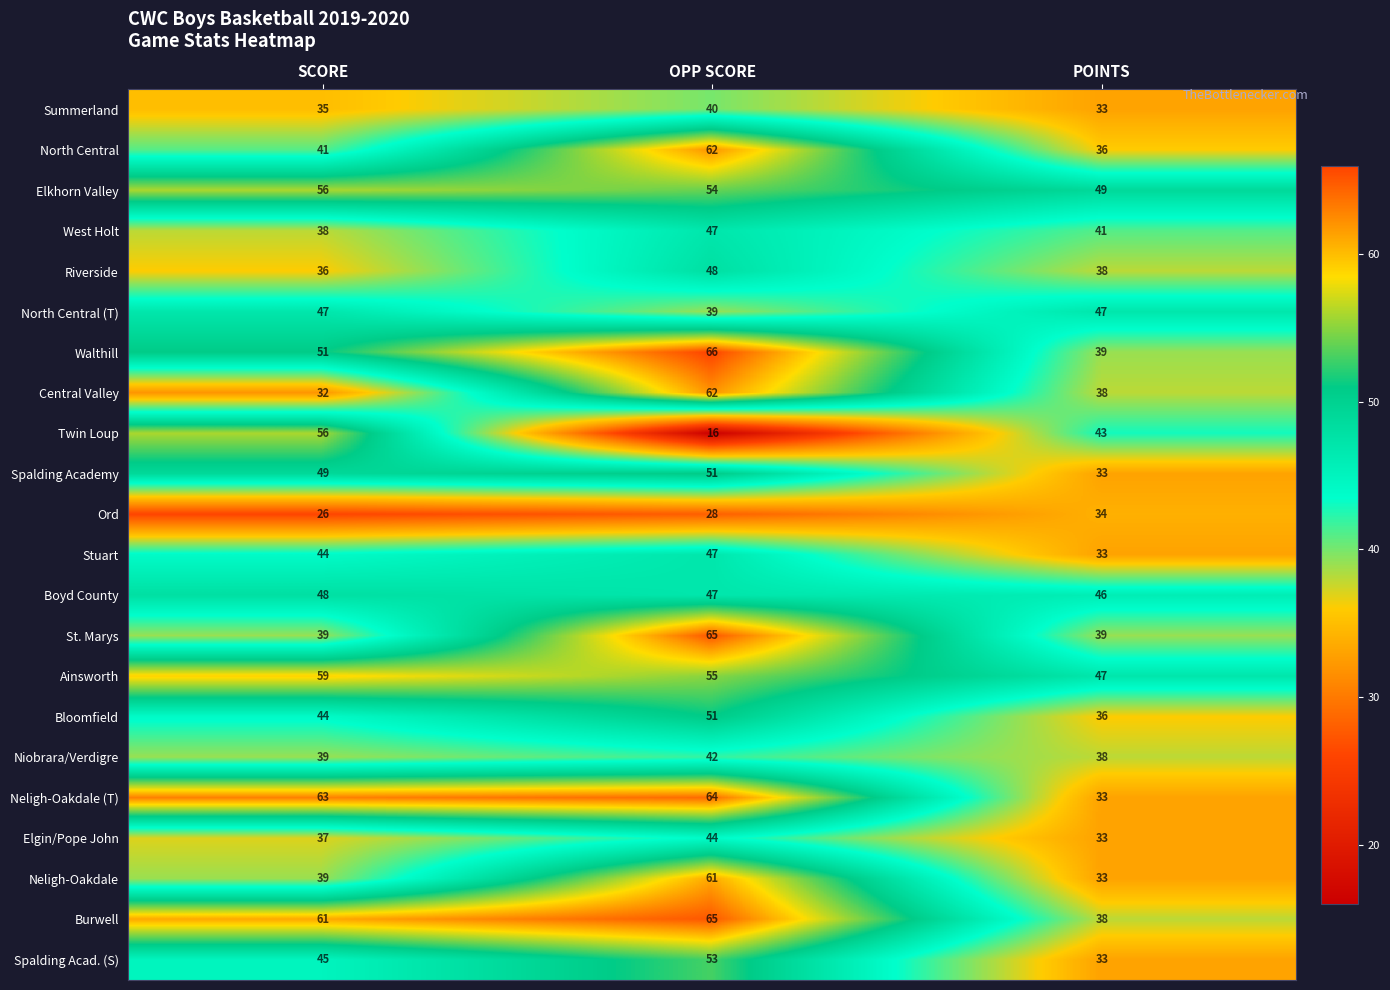

How many Burwell values are between 38 and 65?

3